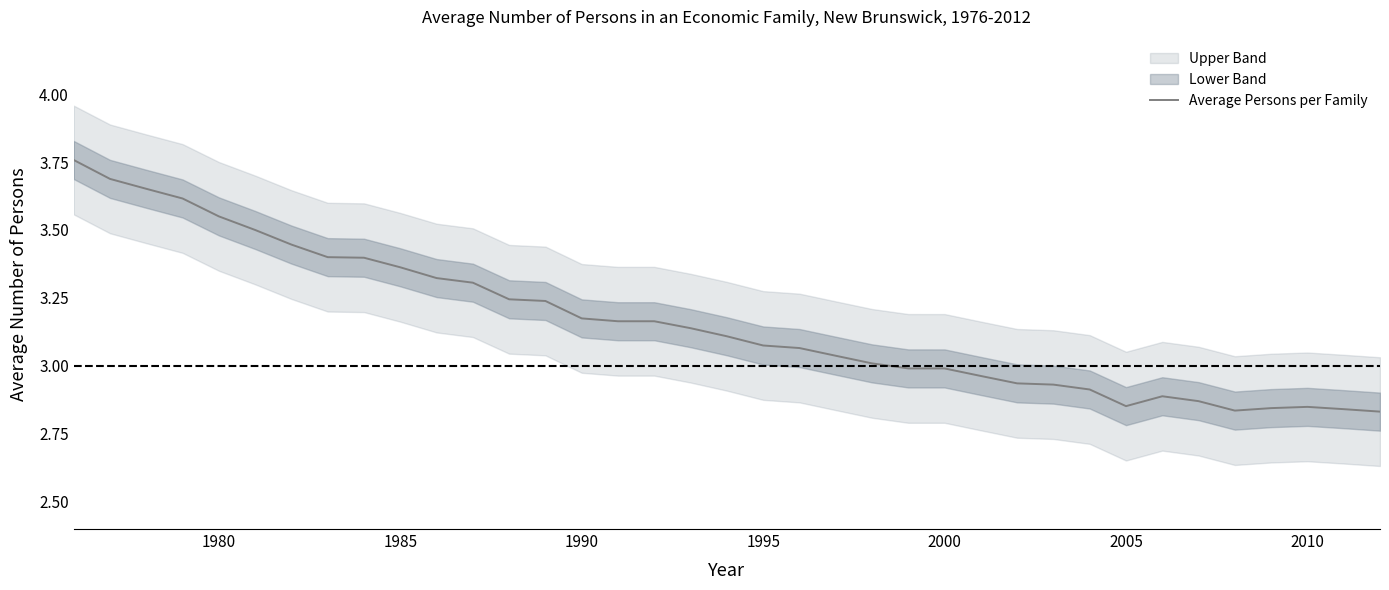

What is the sum of all values?

117.0